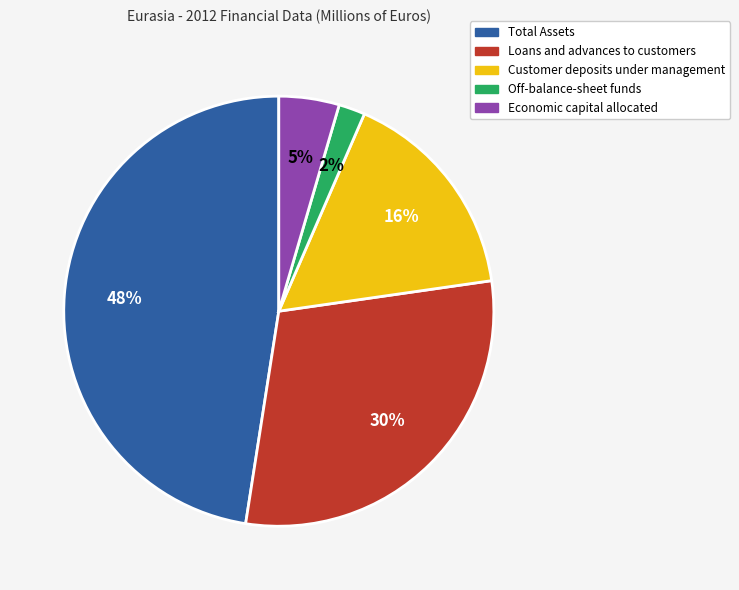

The Customer deposits under management slice represents 16% of the pie. True or false?

True